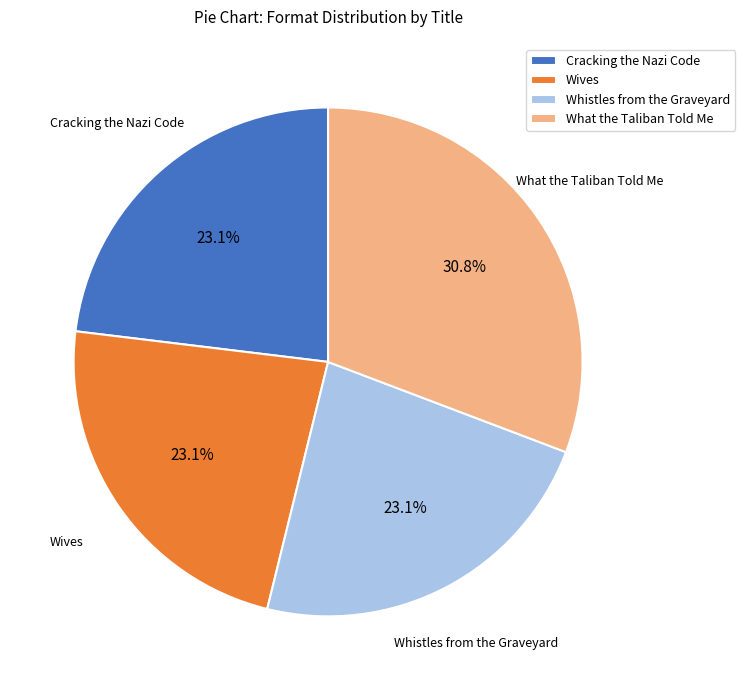

To the nearest percent, what is the combined percentage of Cracking the Nazi Code and Wives?

46%